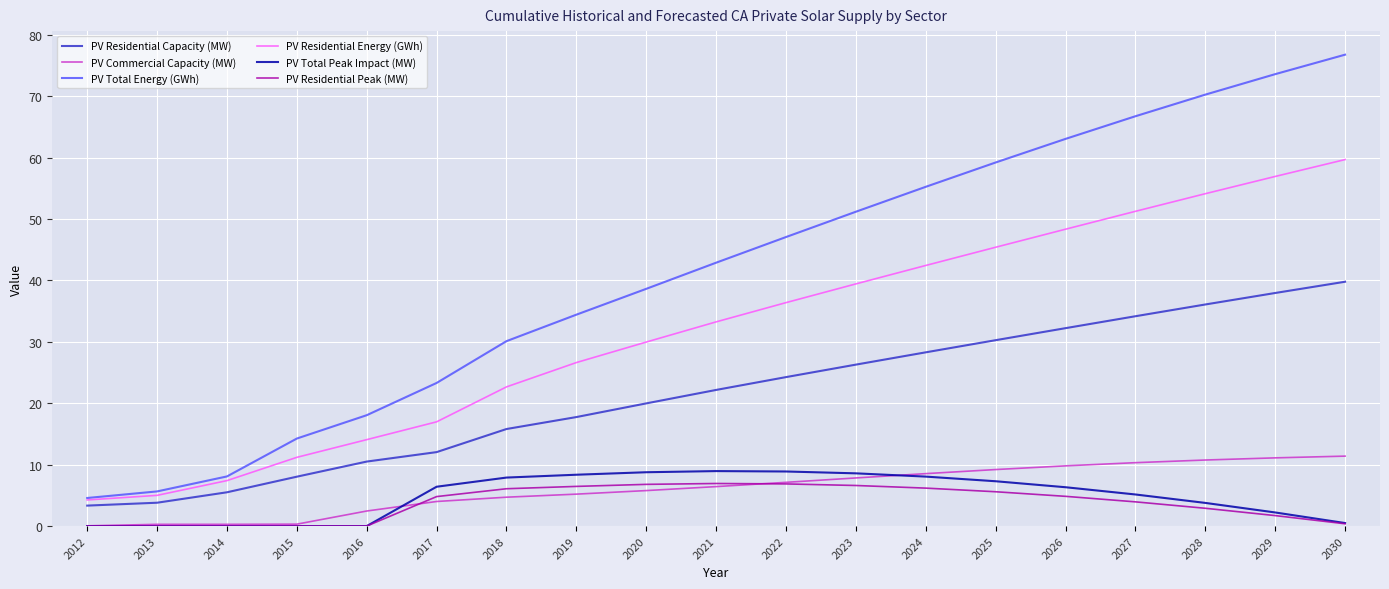

What value does the PV Residential Energy (GWh) series have at 2027?

51.2